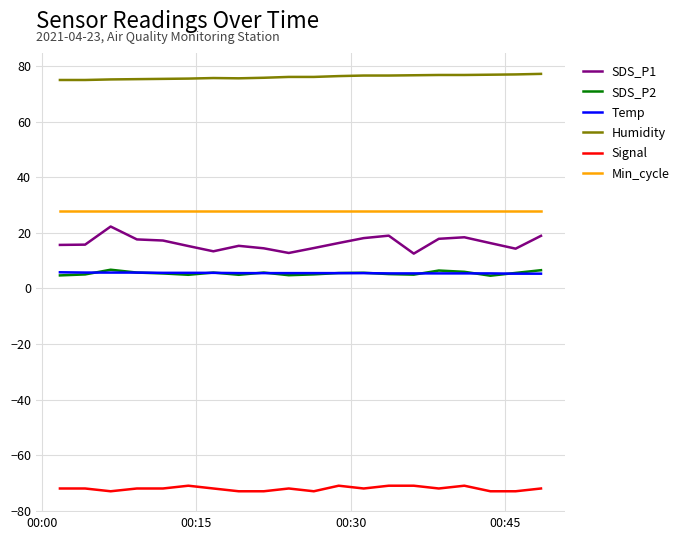

Which series has the widest spread of values?

SDS_P1